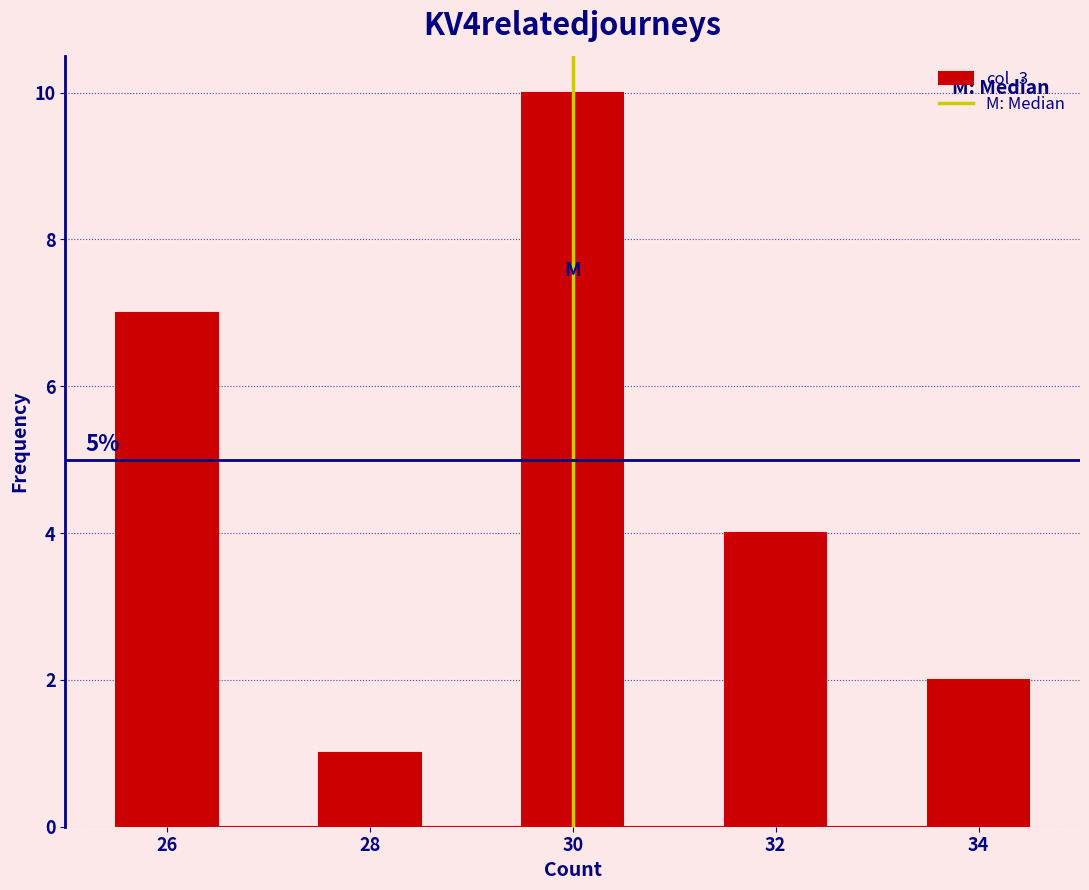

Which range on the x-axis has the tallest bar?

29.5 to 30.5